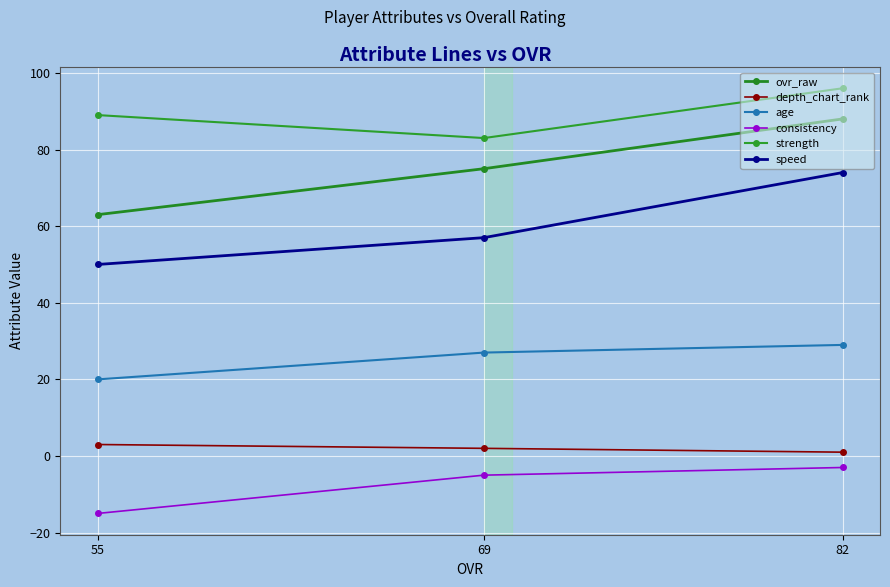

At 82, list the series in order from smallest to largest.

consistency, depth_chart_rank, age, speed, ovr_raw, strength